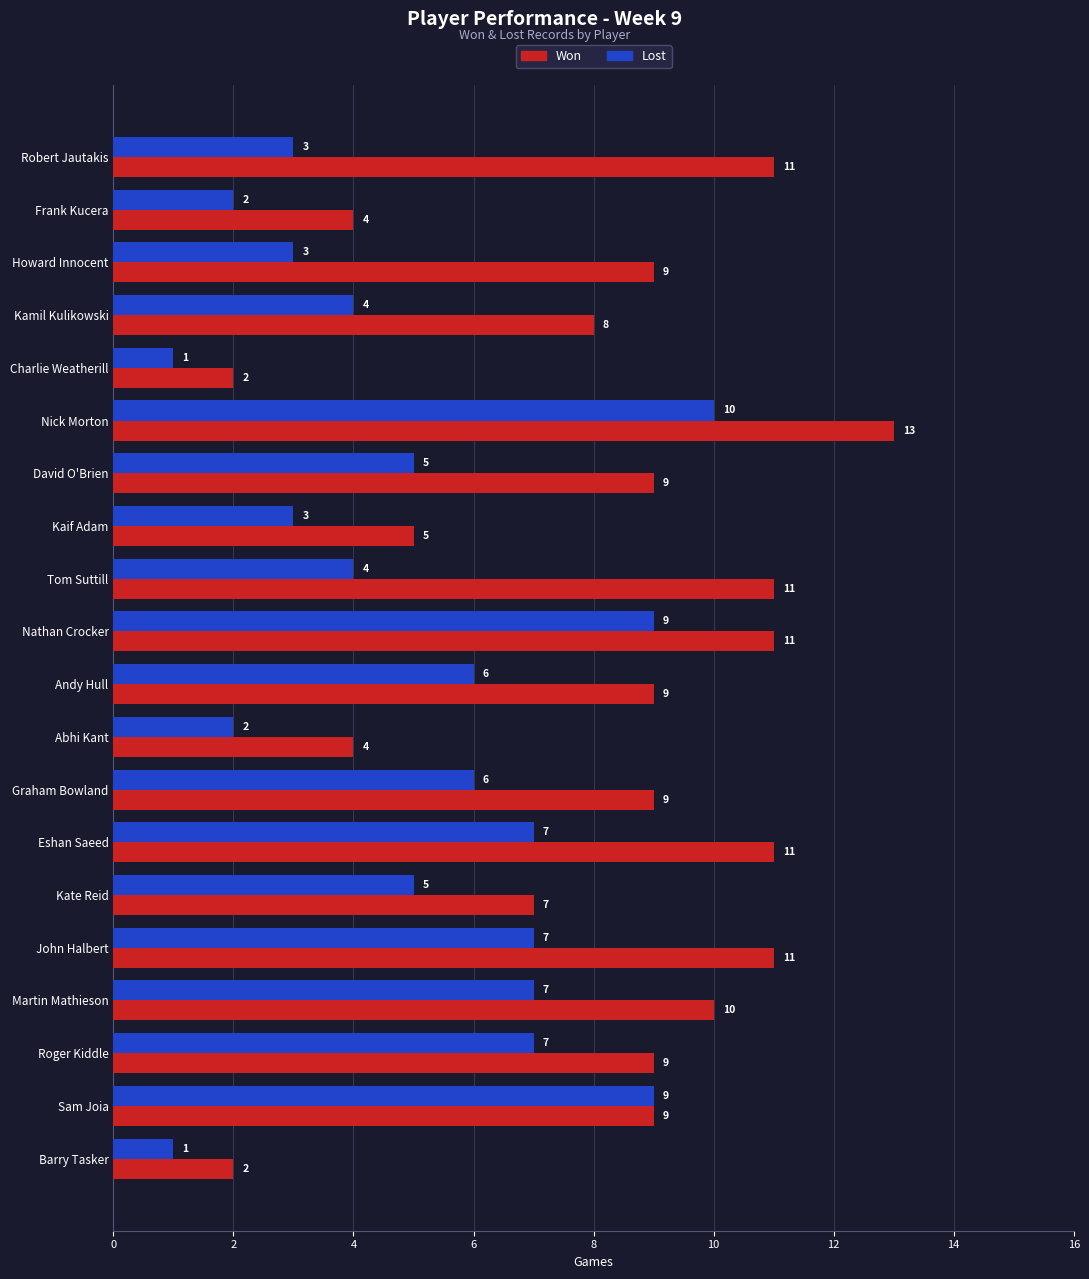

The Won series shows 4 at Abhi Kant. True or false?

True